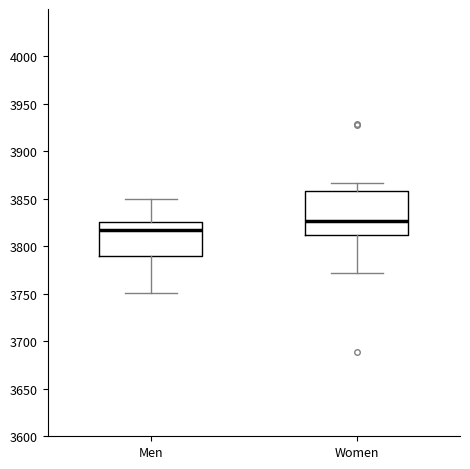

Reading left to right, read every box against the y-axis: the position of its median line, the range the box covers, and the ends of its whiskers. The values are not printed on the chart, so give them approximately, as read against the axis.

Men: median 3820, box 3790 to 3825, whiskers 3750 to 3850
Women: median 3825, box 3810 to 3860, whiskers 3770 to 3865